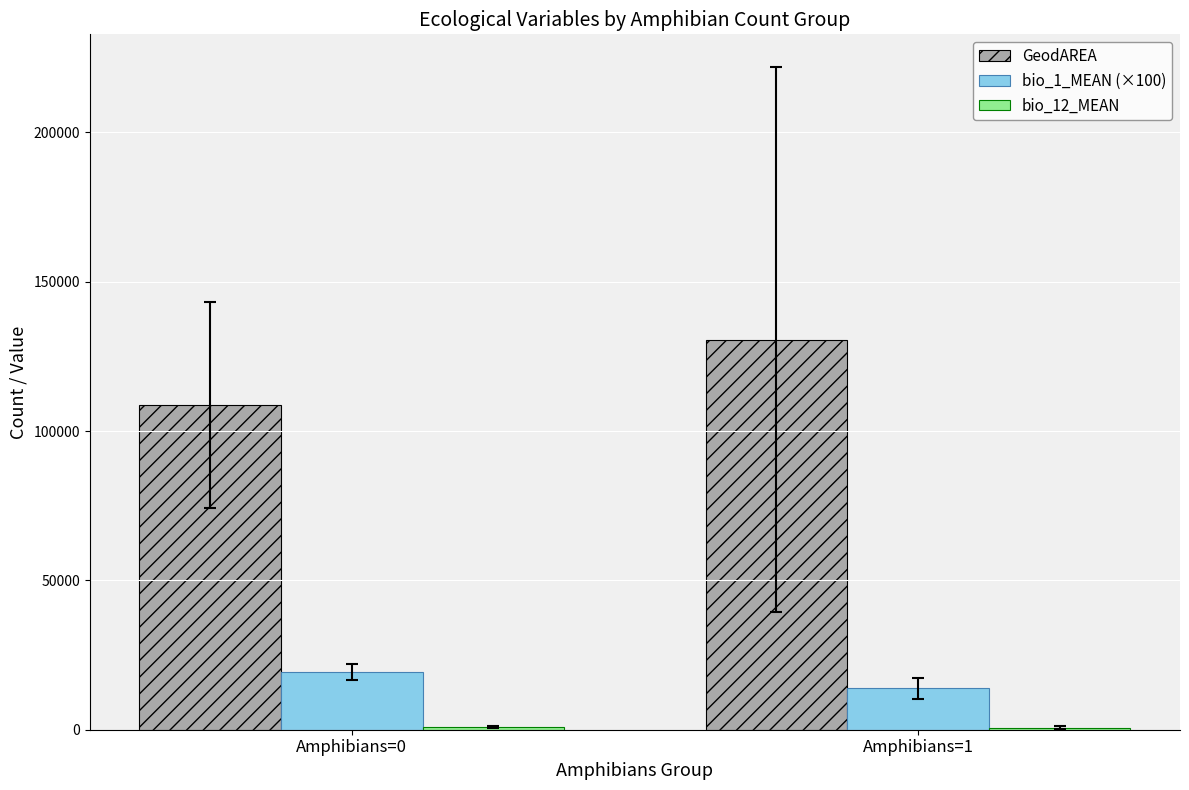

What is the greatest value displayed?

130545.8